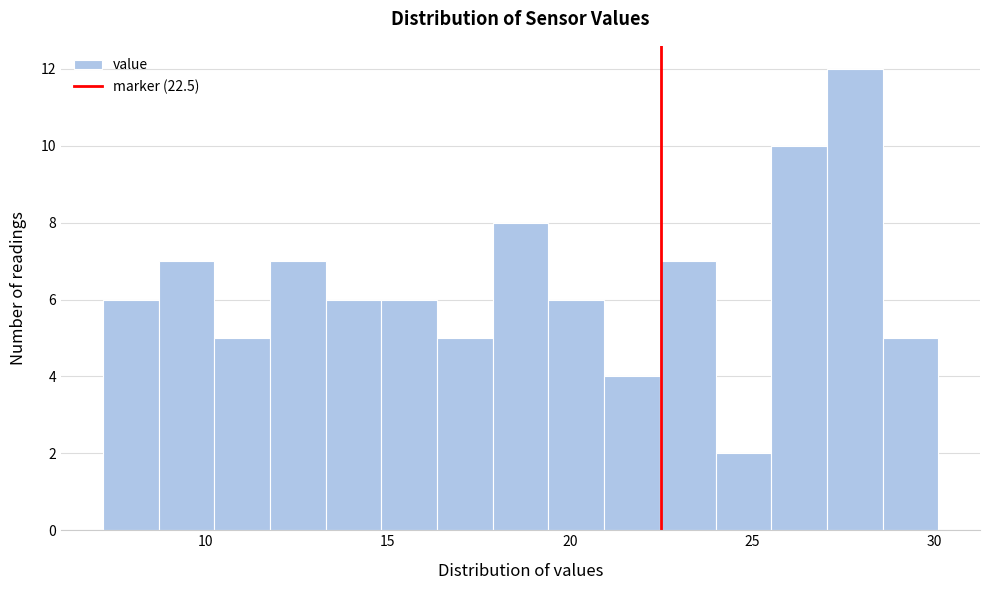

Read against the x-axis, roughly where is the centre of the tallest bar?

28.0